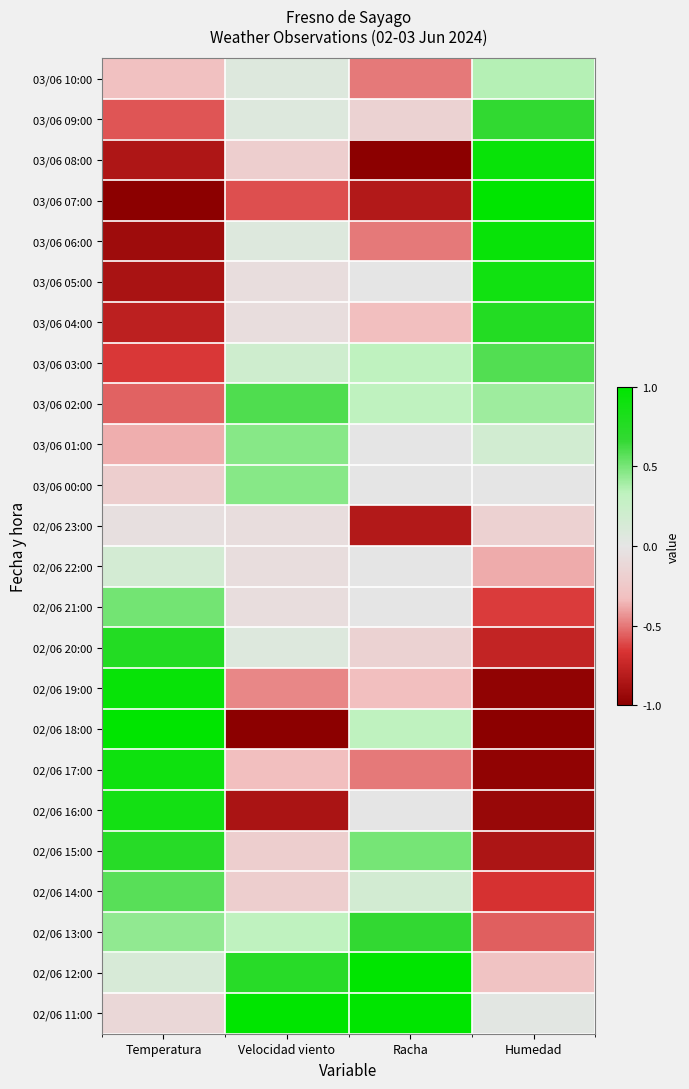

What is the spread (max minus min) of values at Temperatura?

2.0